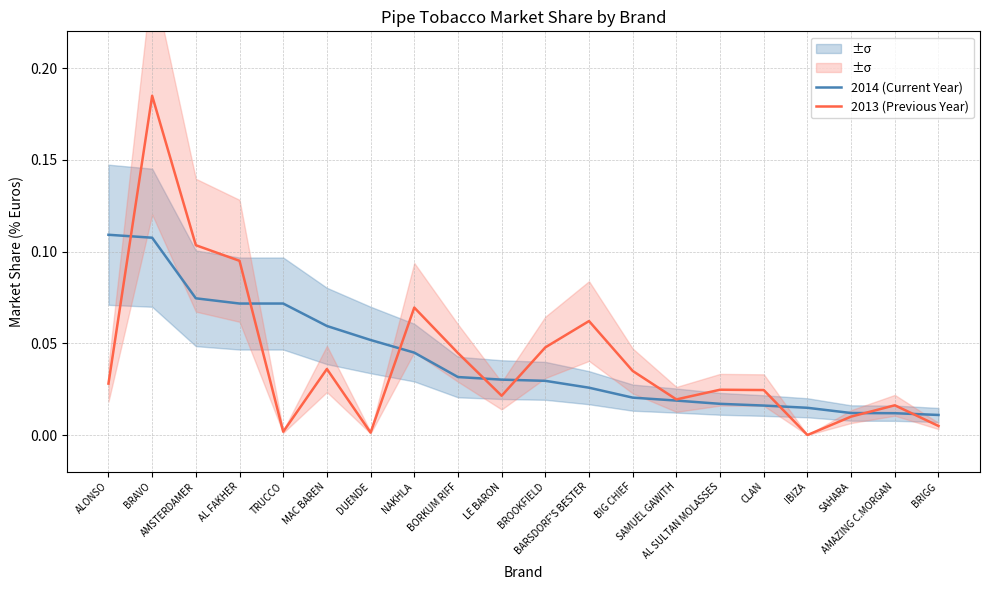

Is it true that 2013 (Previous Year) equals 0.0 at AMAZING C.MORGAN?

False